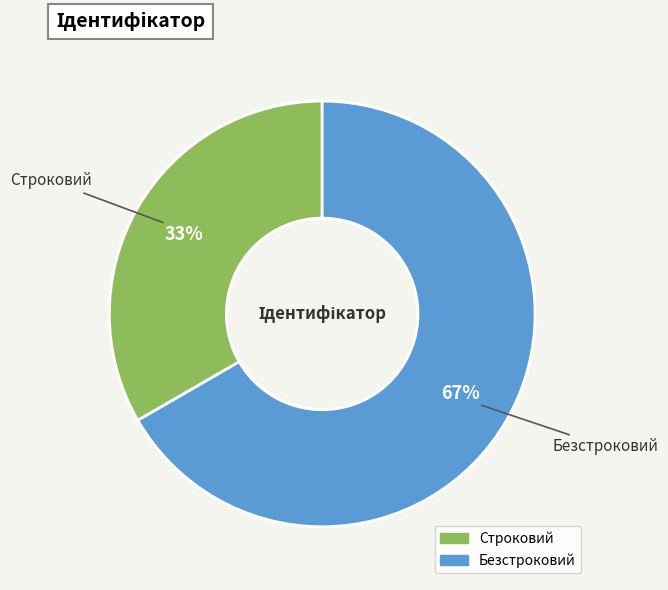

What percentage is the Строковий slice, to the nearest percent?

33%